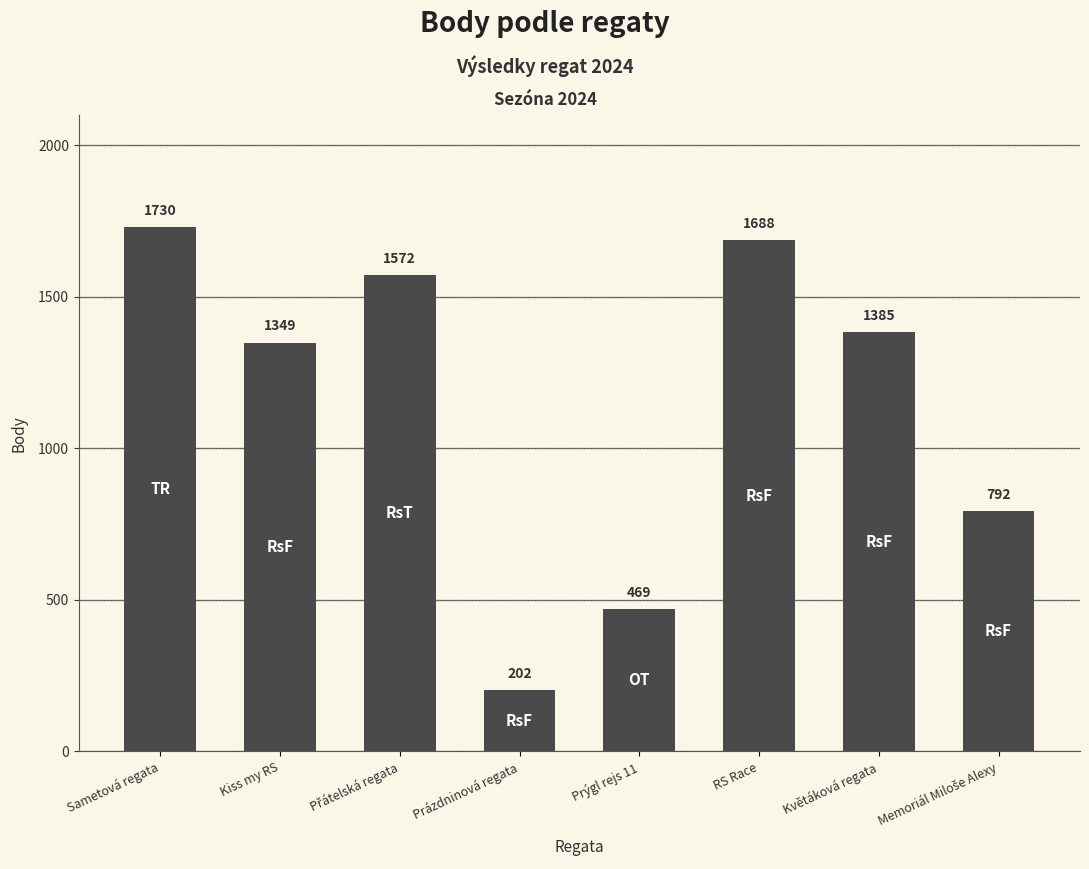

True or false: the data shows 248 at Prýgl rejs 11.

False